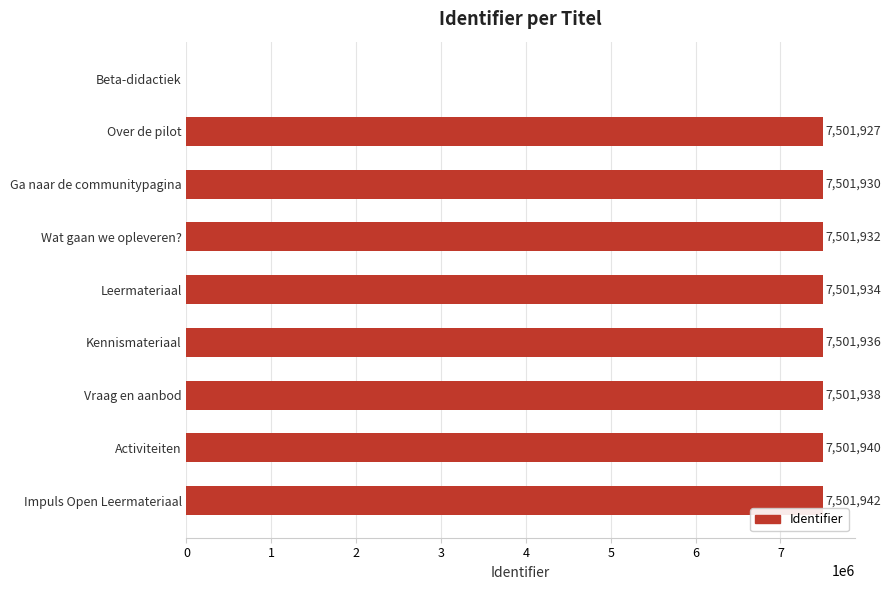

Read the value at Ga naar de communitypagina.

7501930